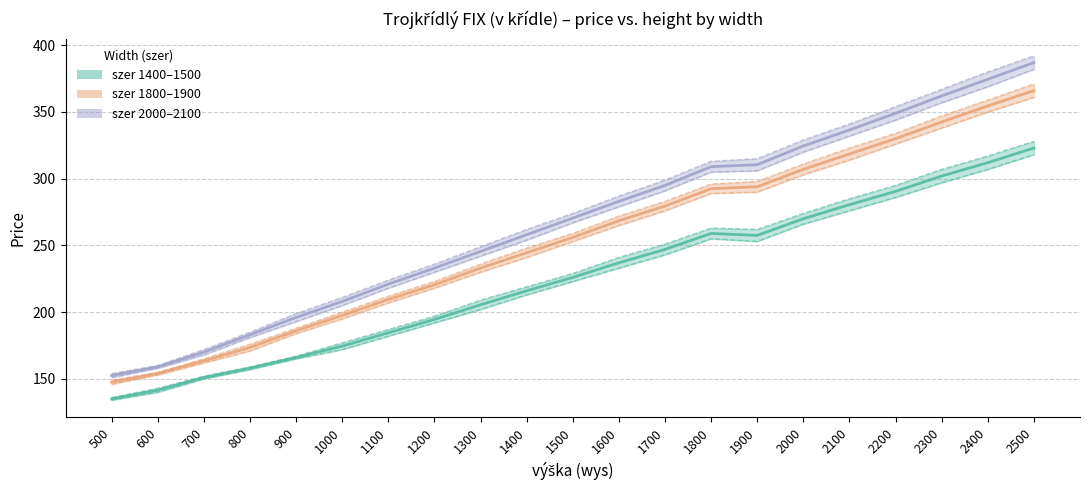

What is the highest value of the szer=1900 series?

371